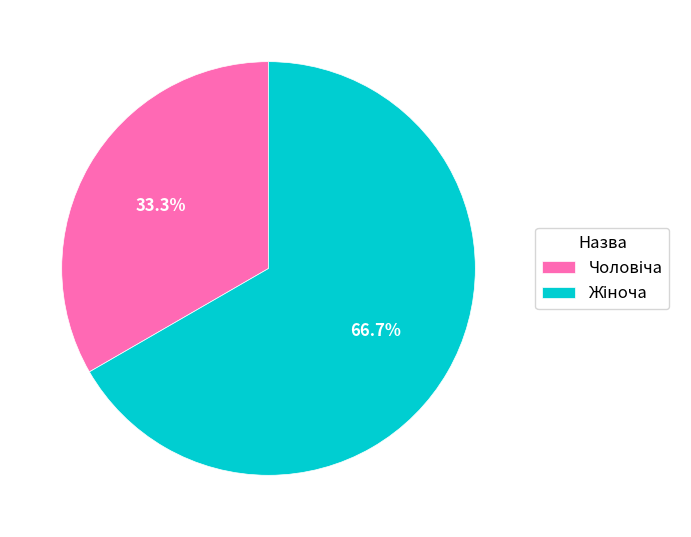

Is there any slice that represents more than half of the pie?

Yes